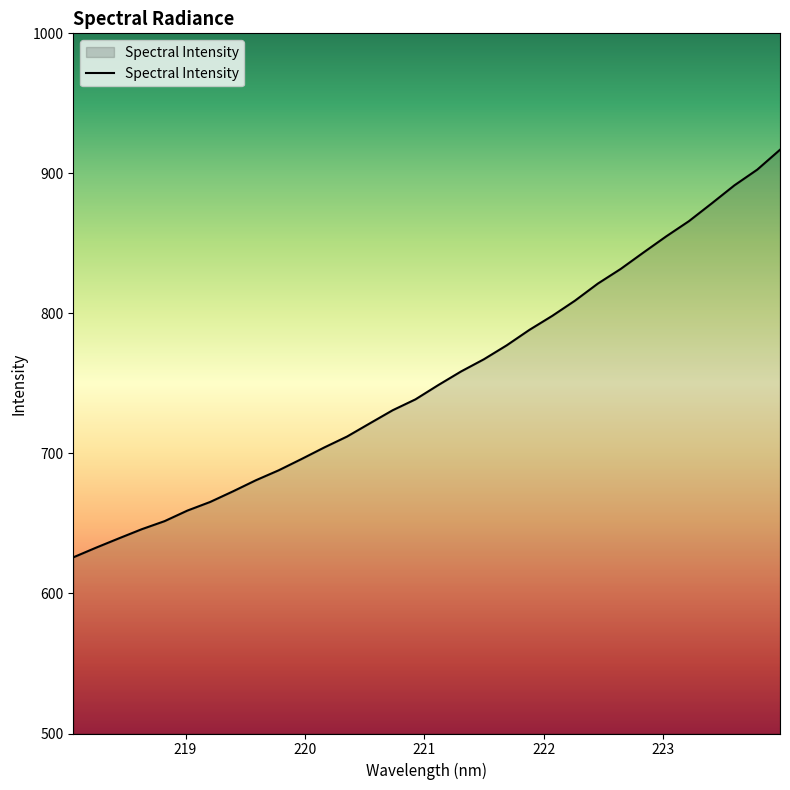

What is the average value?

753.7